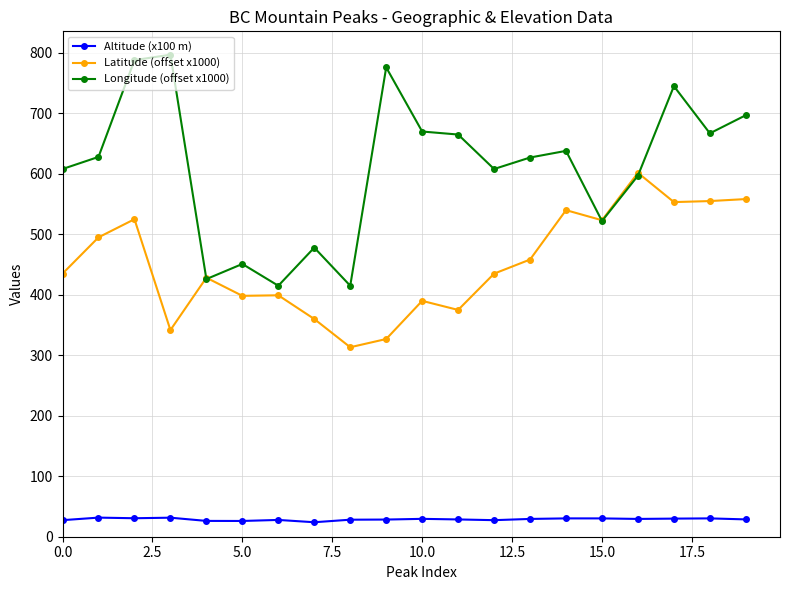

What is the value of the Latitude (offset x1000) point at the 15th from the left?

540.0